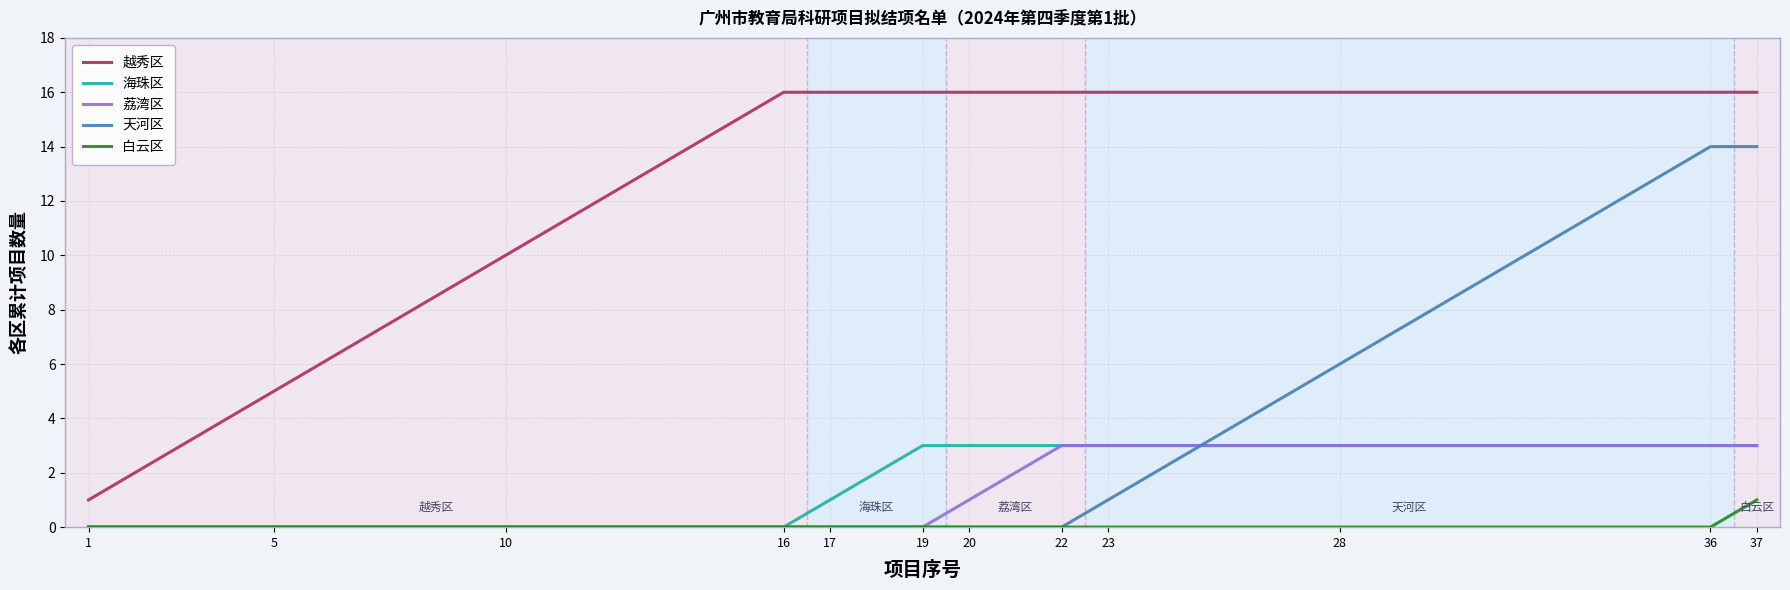

Which series has the widest spread of values?

越秀区